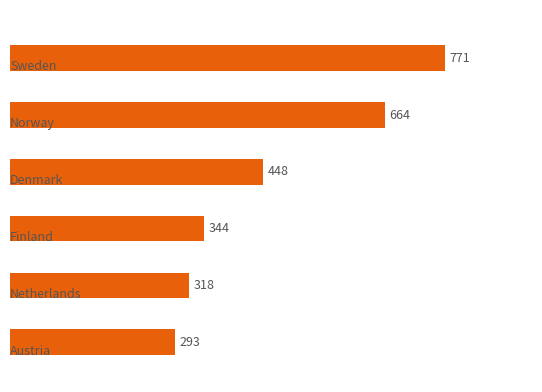

What is the value of the 3rd bar from the top?

448